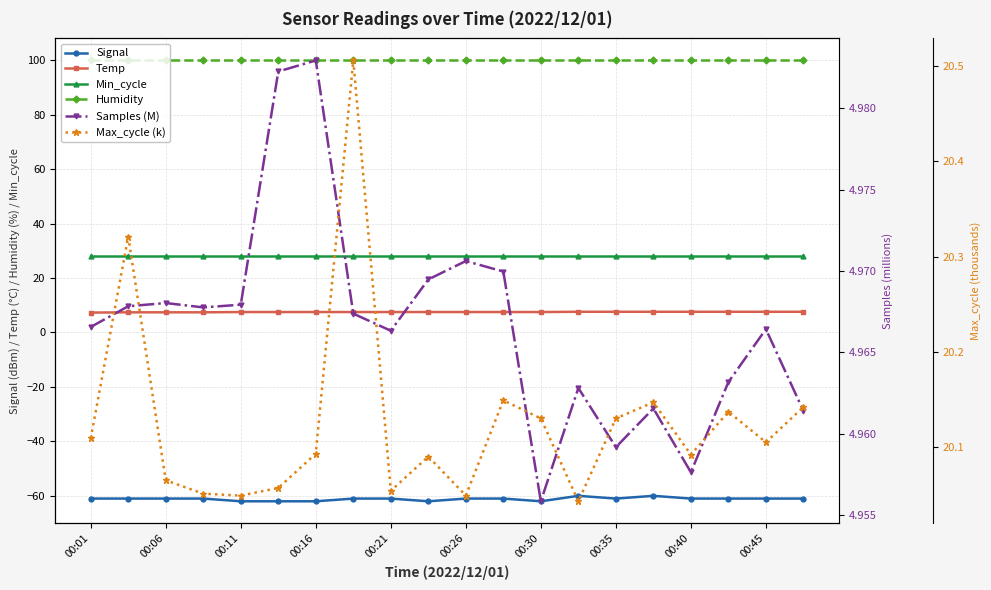

What is the value of the Humidity point at the 5th from the left?

99.9